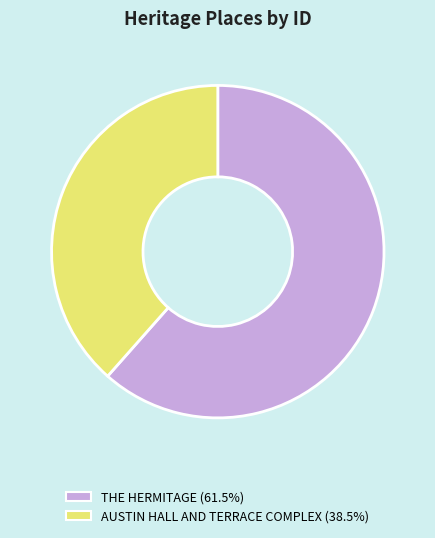

Approximately how many times larger is the value at AUSTIN HALL AND TERRACE COMPLEX compared to THE HERMITAGE?

0.6